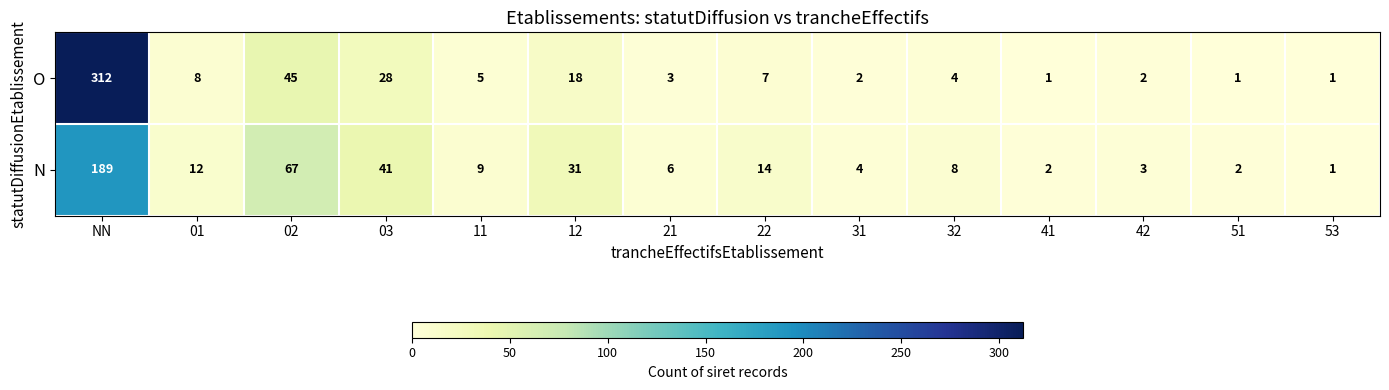

Which series has the widest spread of values?

O